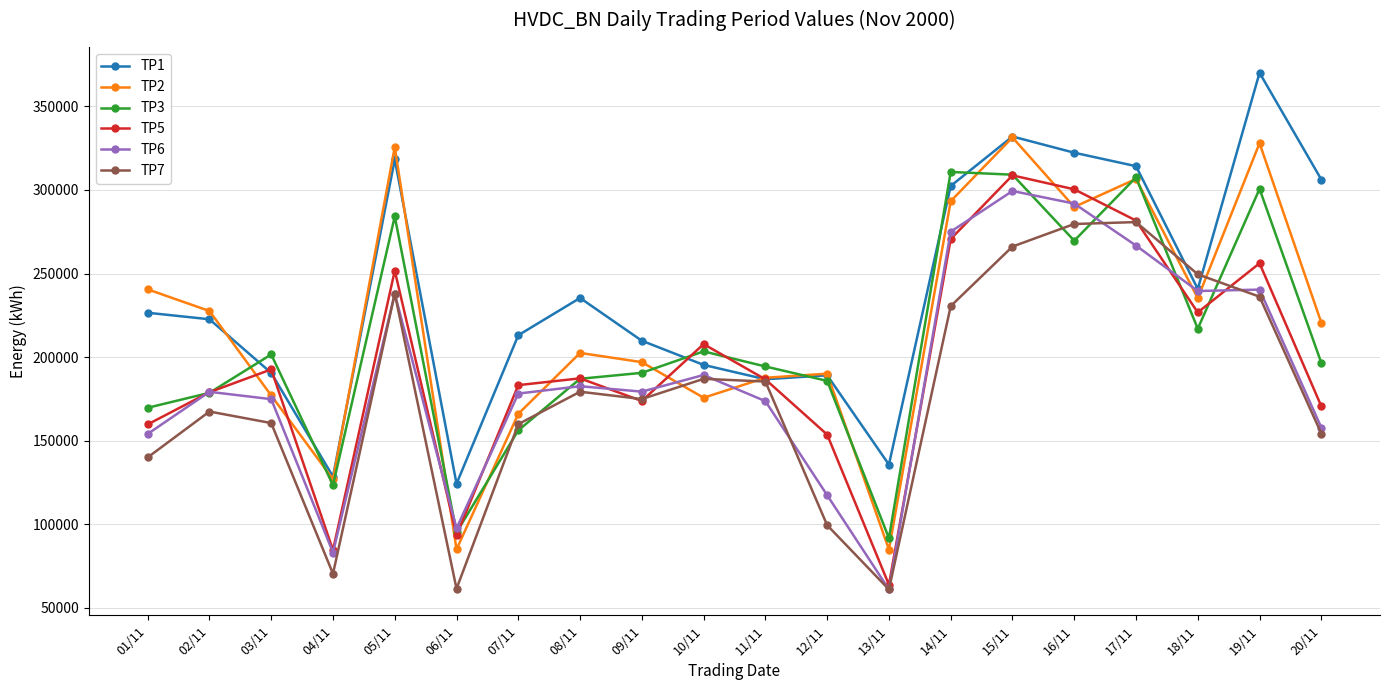

What is the average value of the TP2 series?

219588